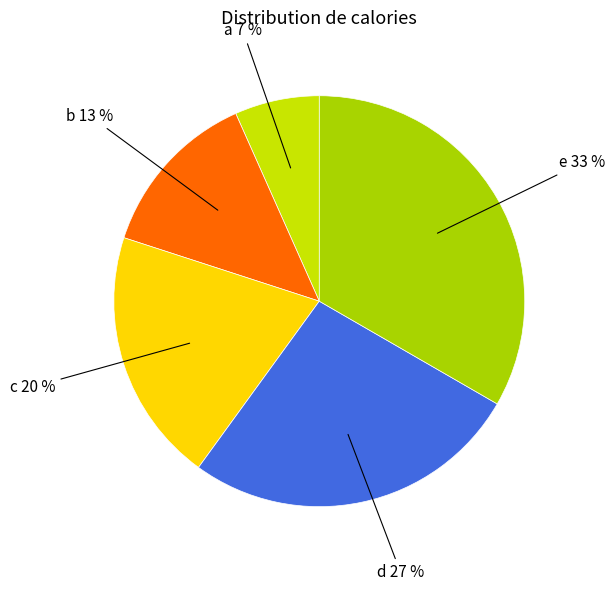

Count the number of slices in the pie.

5